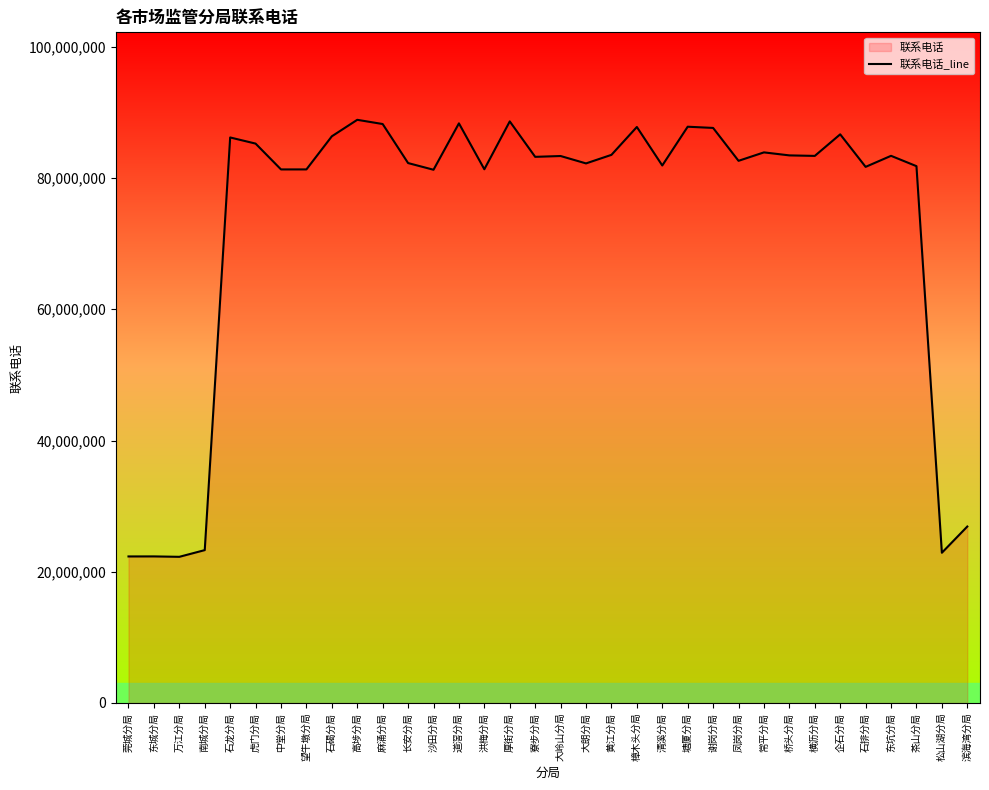

Which has a higher value, 洪梅分局 or 石排分局?

石排分局